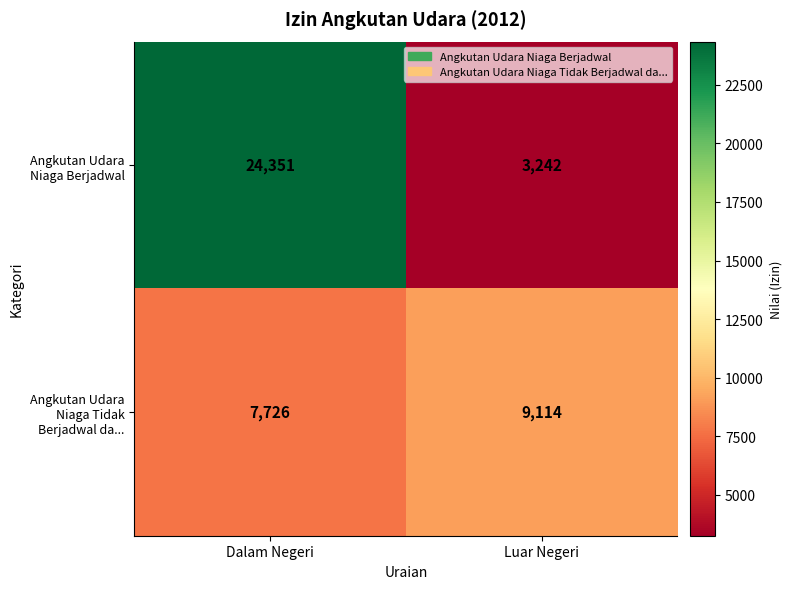

What is the difference between the maximum and minimum values in the Angkutan Udara Niaga Berjadwal series?

21109